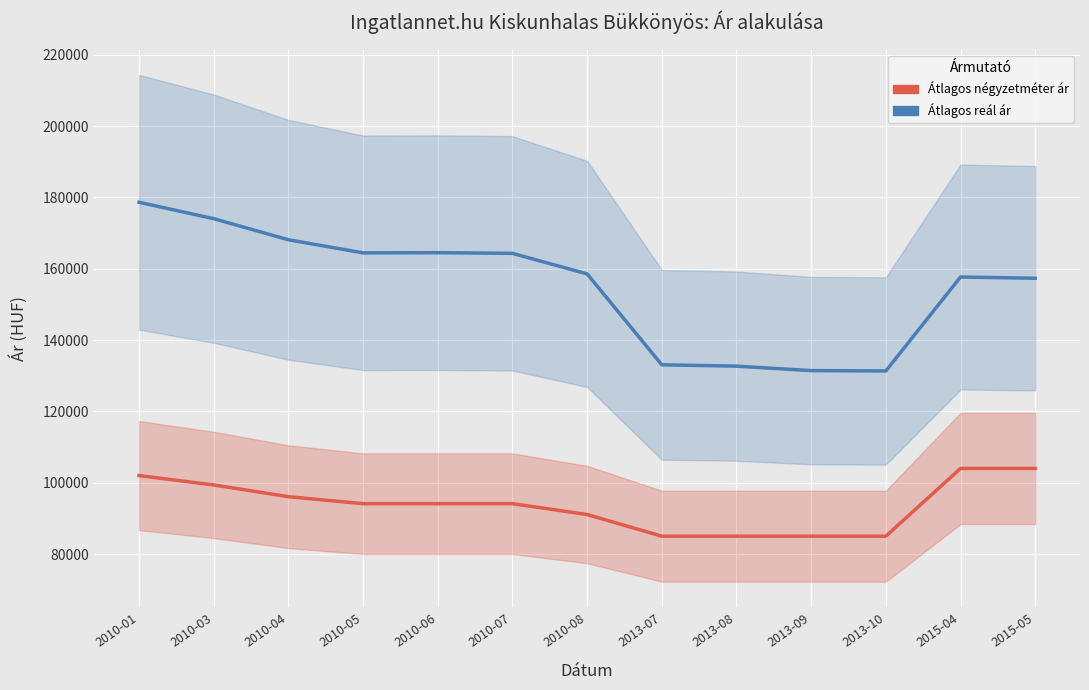

How many lines are shown in the chart?

2